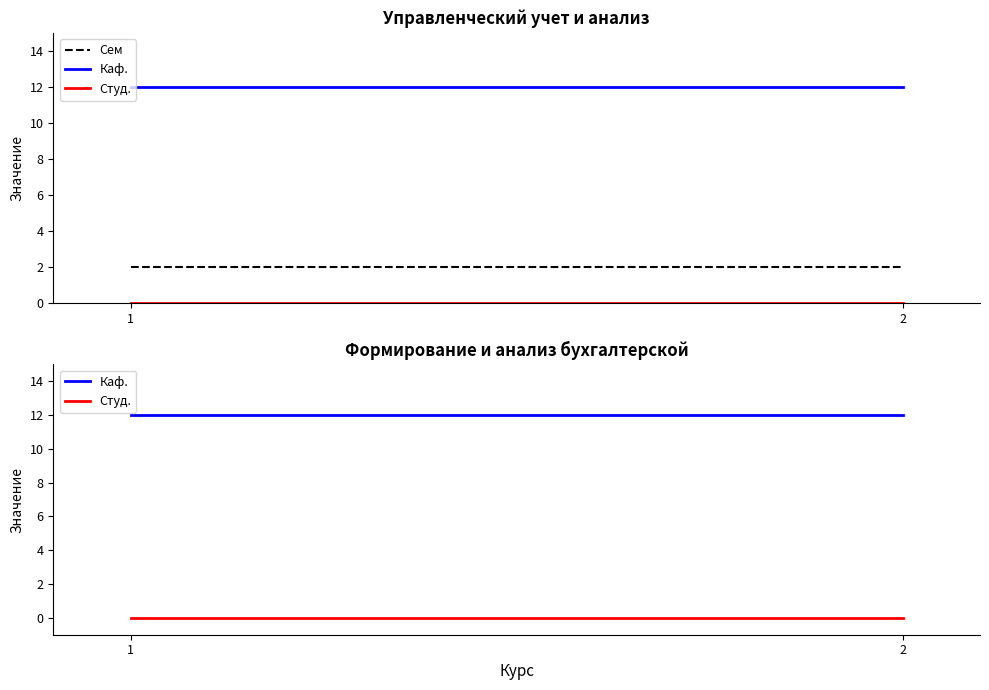

True or false: Сем has a value of 1 at 2.

False